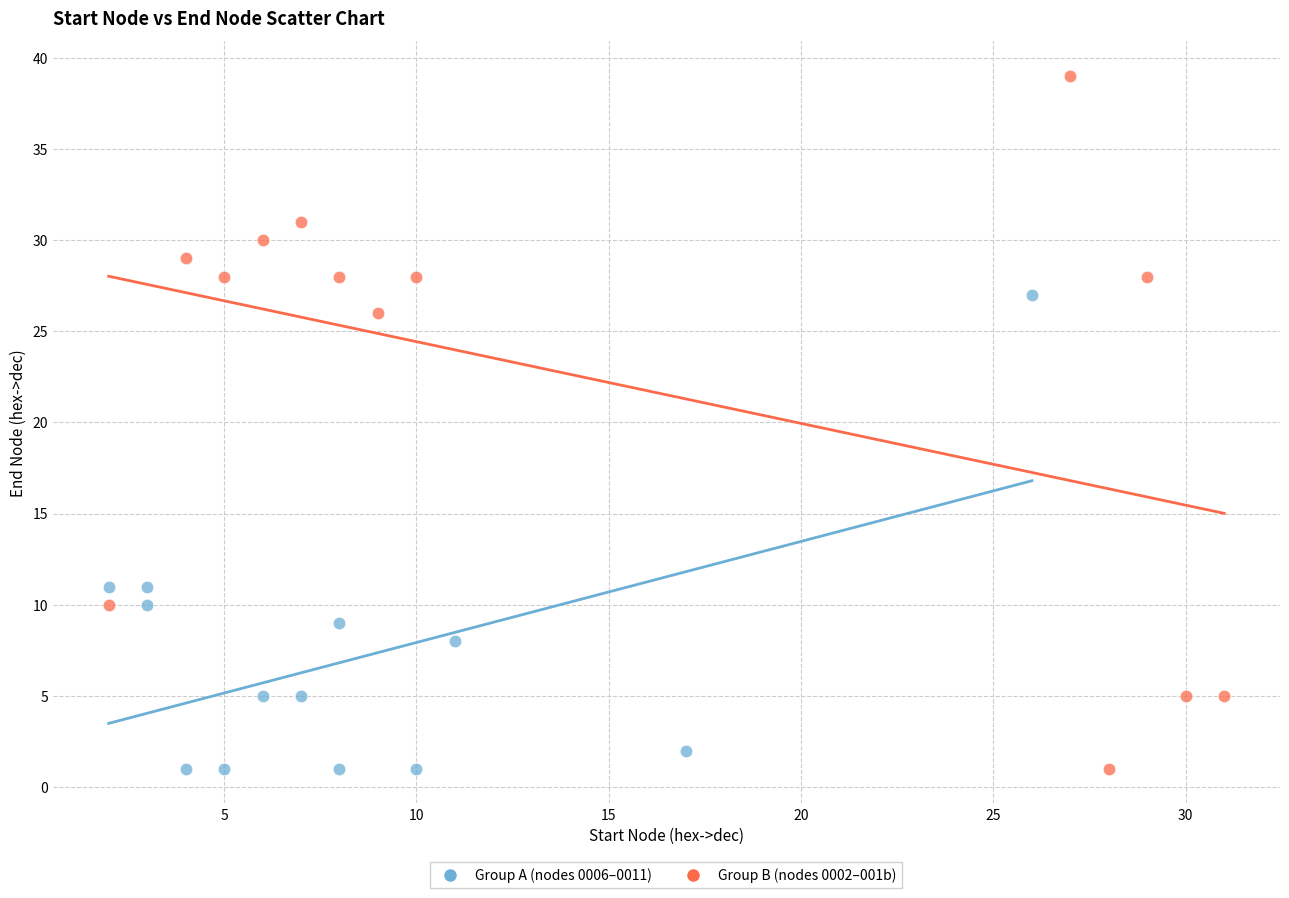

Which series has the widest spread of Y values?

Group B (nodes 0002–001b)